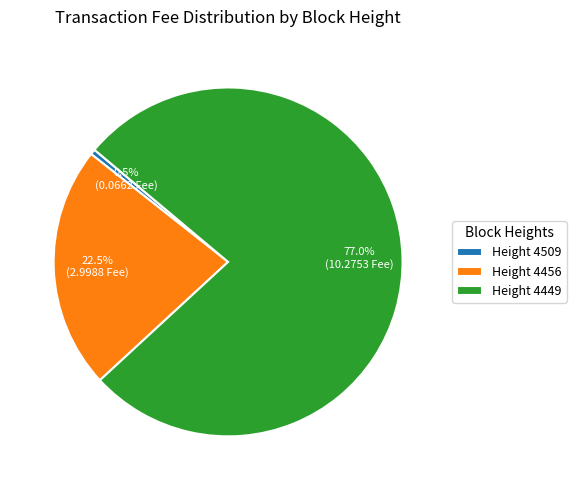

Is Height 4456 the majority of the pie?

No